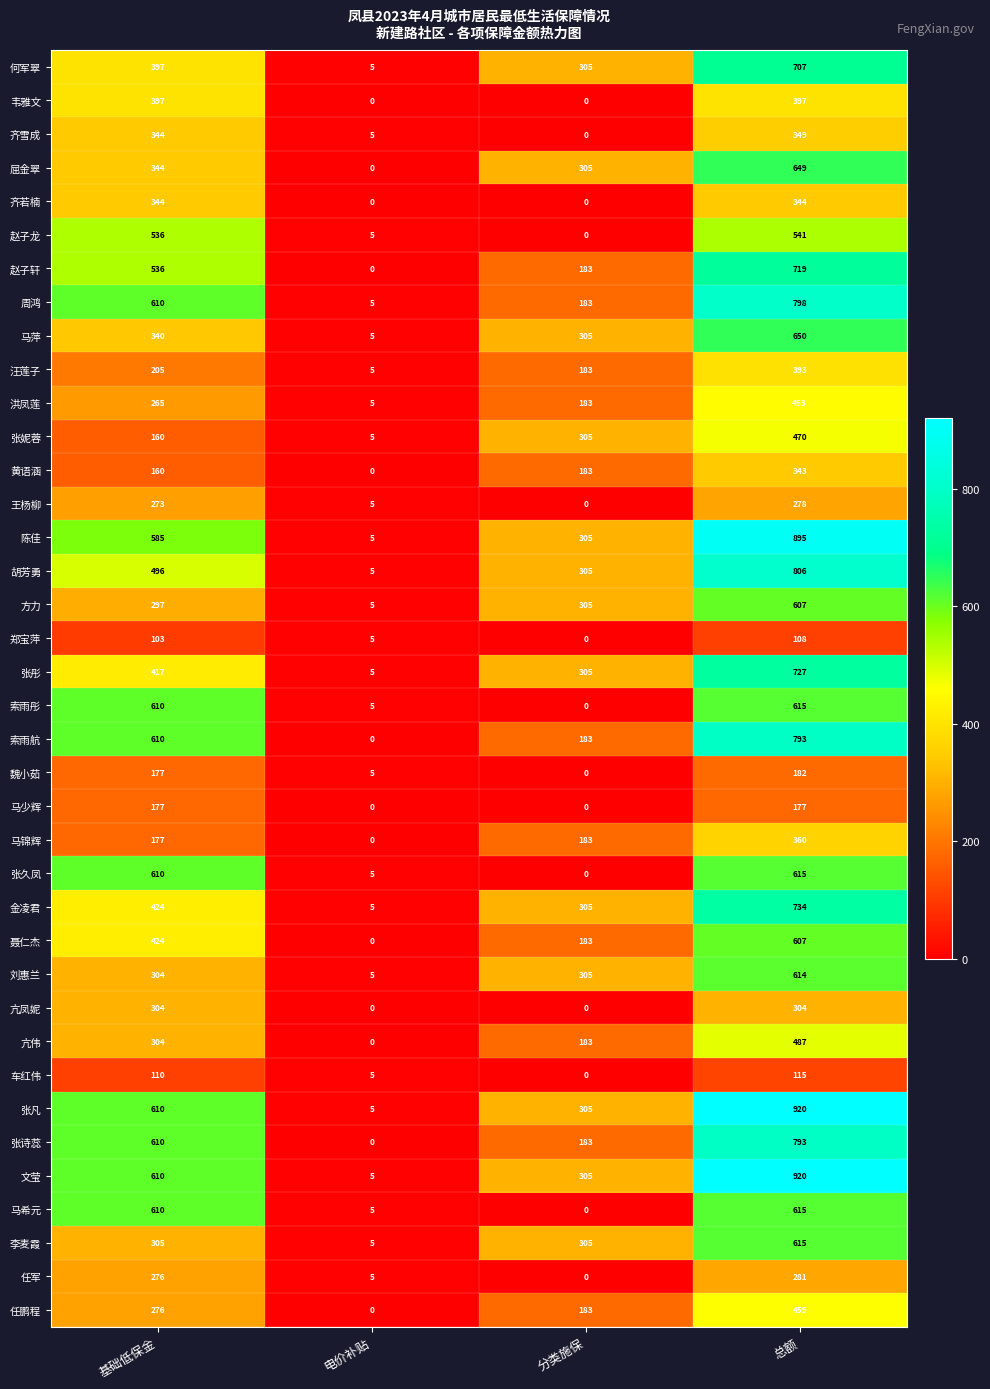

Is it true that 张久凤 equals 7 at 电价补贴?

False